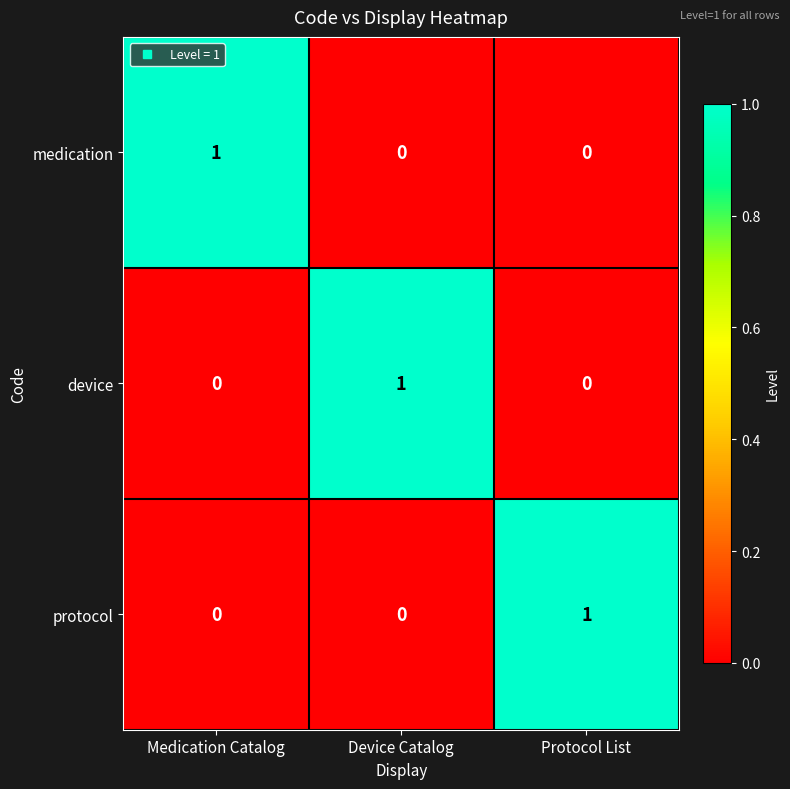

At how many categories does at least one series exceed 0?

3